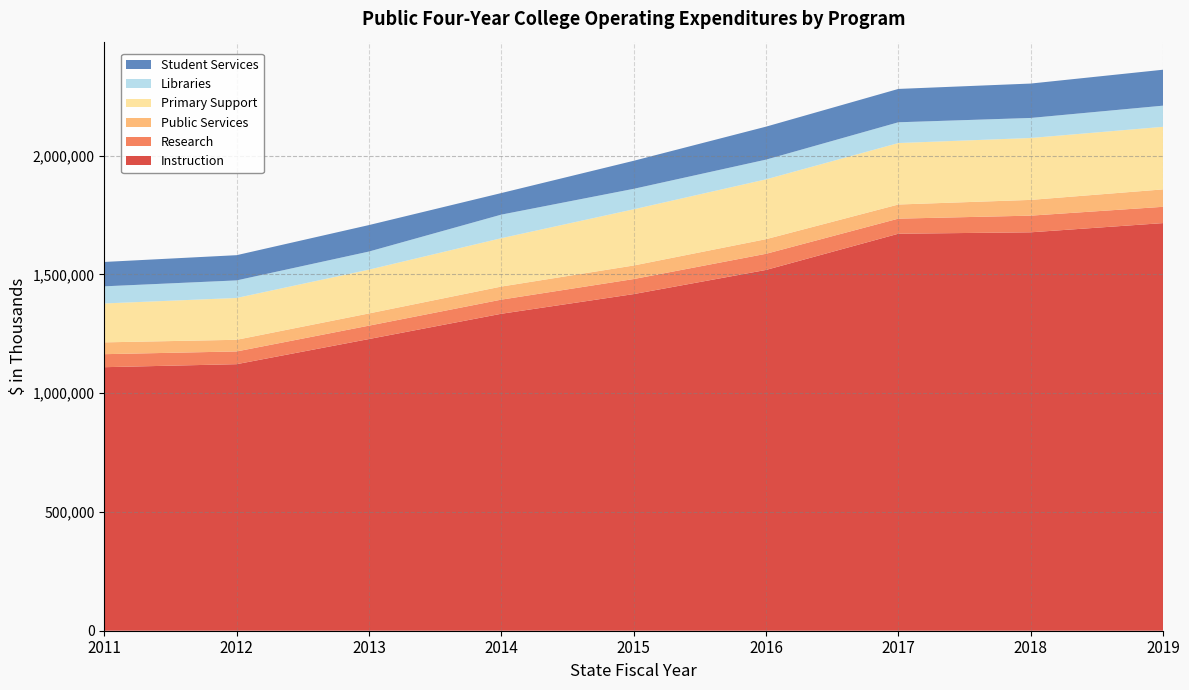

Reading left to right, what are all the values shown in this chart?

Instruction: 1109486	1122177	1228055	1334443	1417269	1518941	1671413	1677378	1716143
Research: 54813	53612	56321	59465	63298	67977	63487	70159	68581
Public Services: 49727	49049	51432	55044	57058	61547	59510	66278	73321
Primary Support: 163797	176088	184389	203620	236579	251851	258760	260604	263454
Libraries: 72129	73948	76189	99243	86201	83033	87418	84385	89088
Student Services: 102610	106195	111462	90791	118029	138816	140407	144815	151282